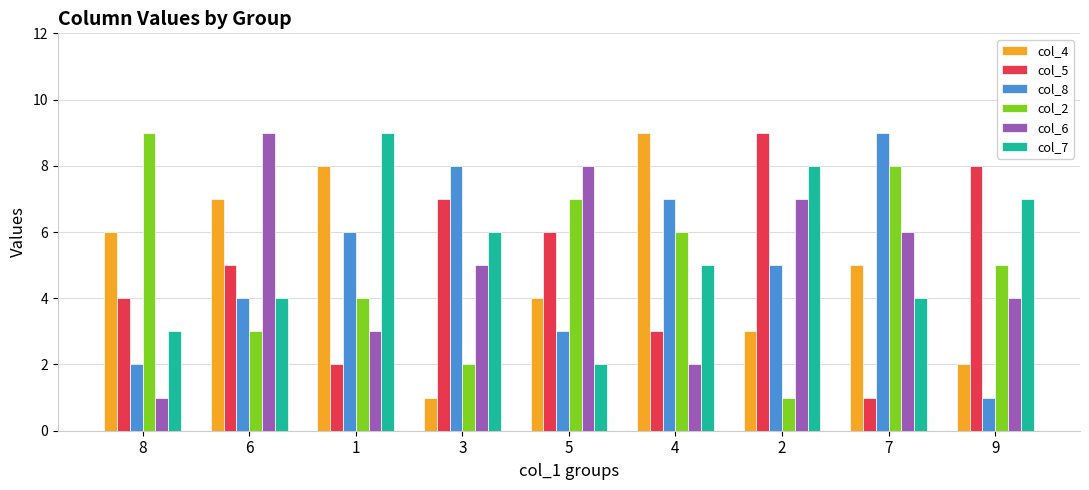

How many bars are there in each group?

6